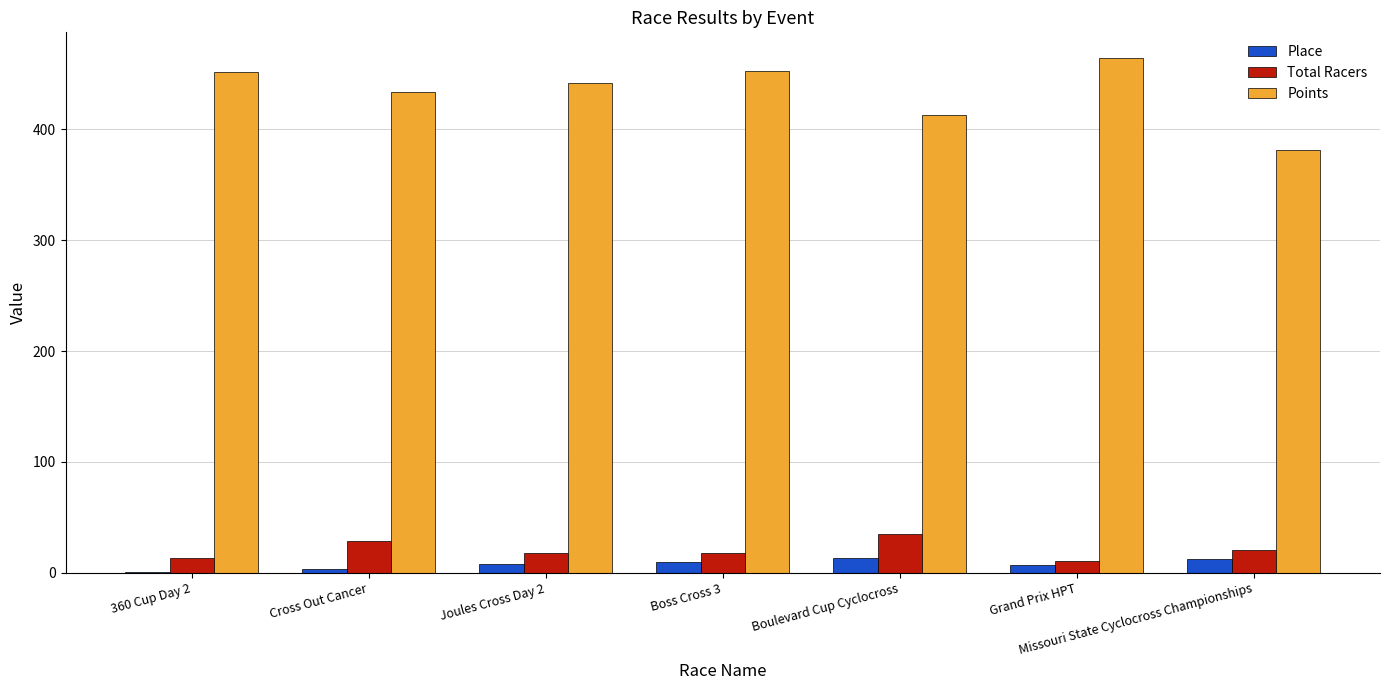

What is the difference between the Total Racers values at Joules Cross Day 2 and Grand Prix HPT?

7.0